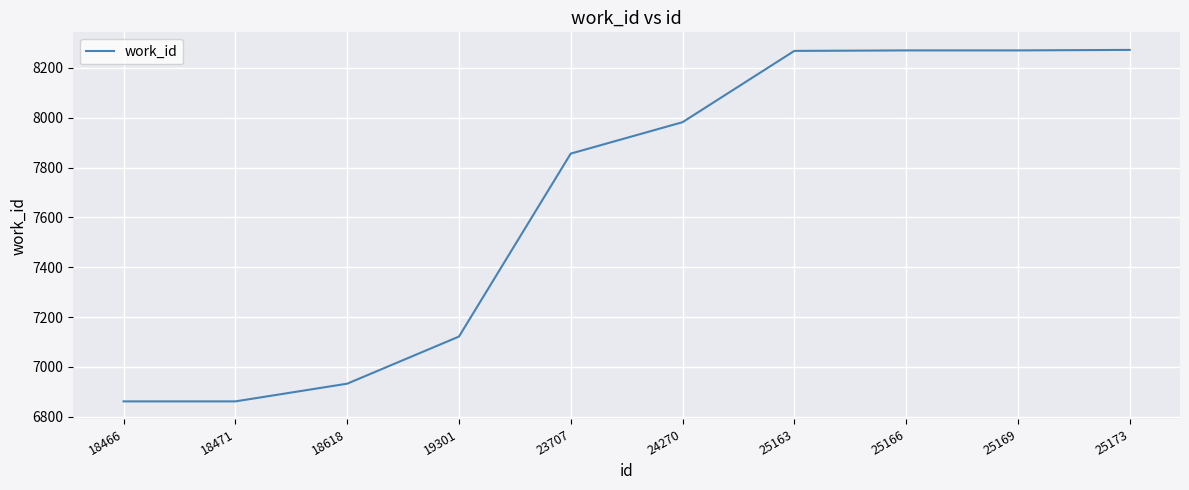

The chart shows a value of 5371 at 24270. True or false?

False